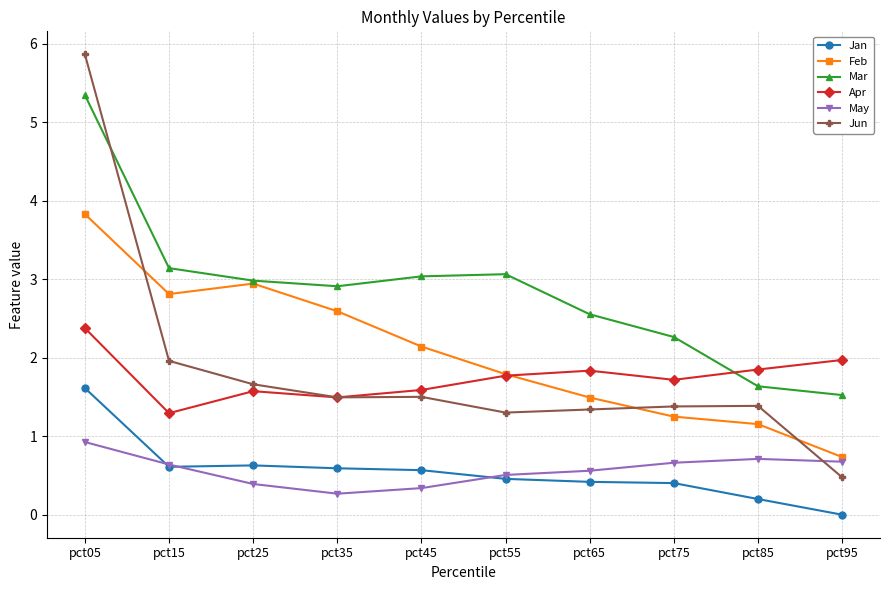

What is the value of the Mar point at the 9th from the left?

1.6